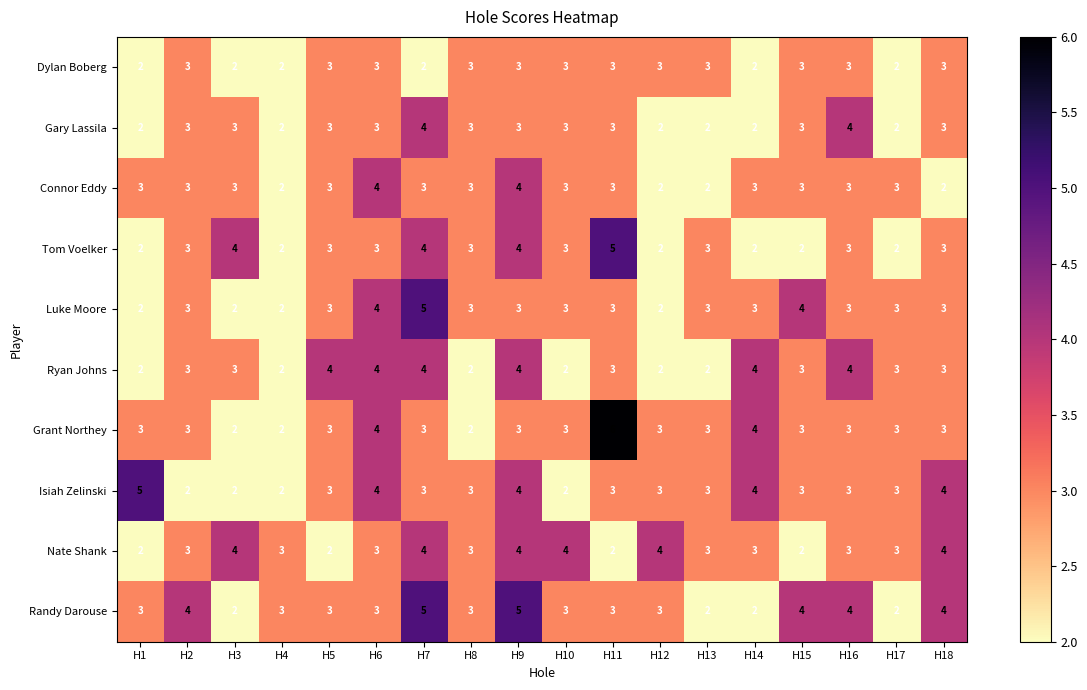

What is the total value across all series at H11?

34